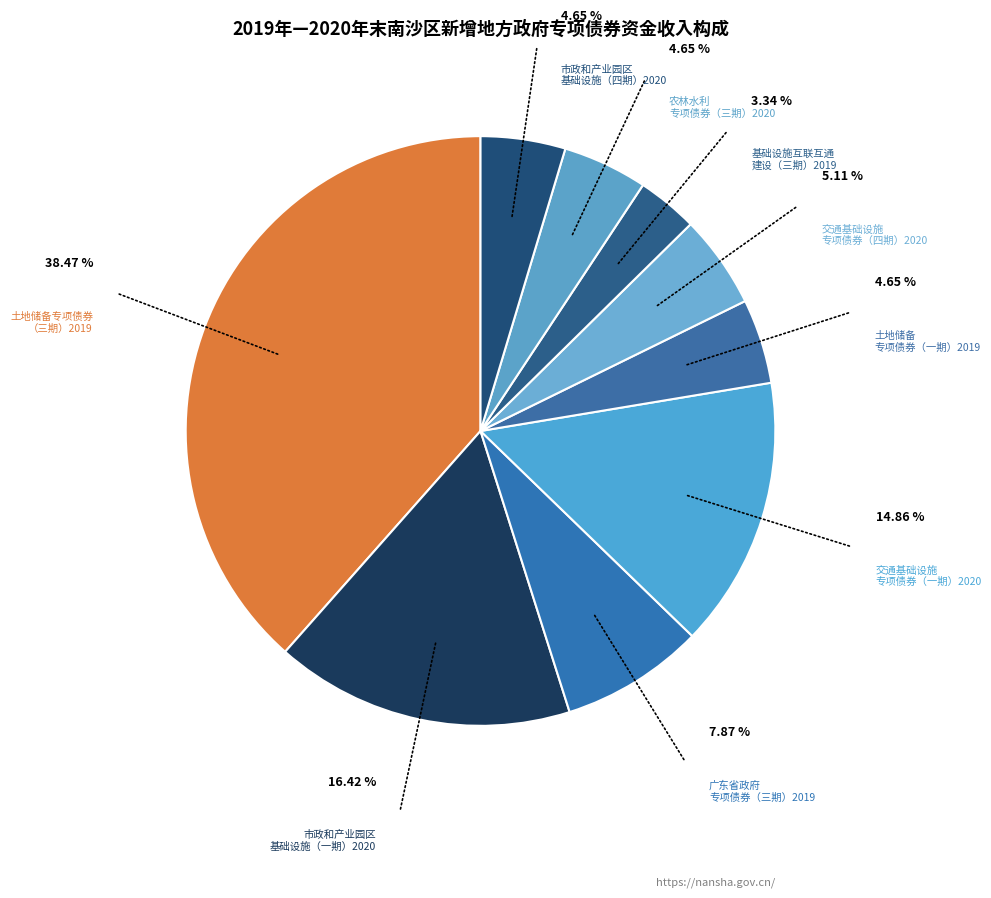

How many segments does this pie chart have?

9